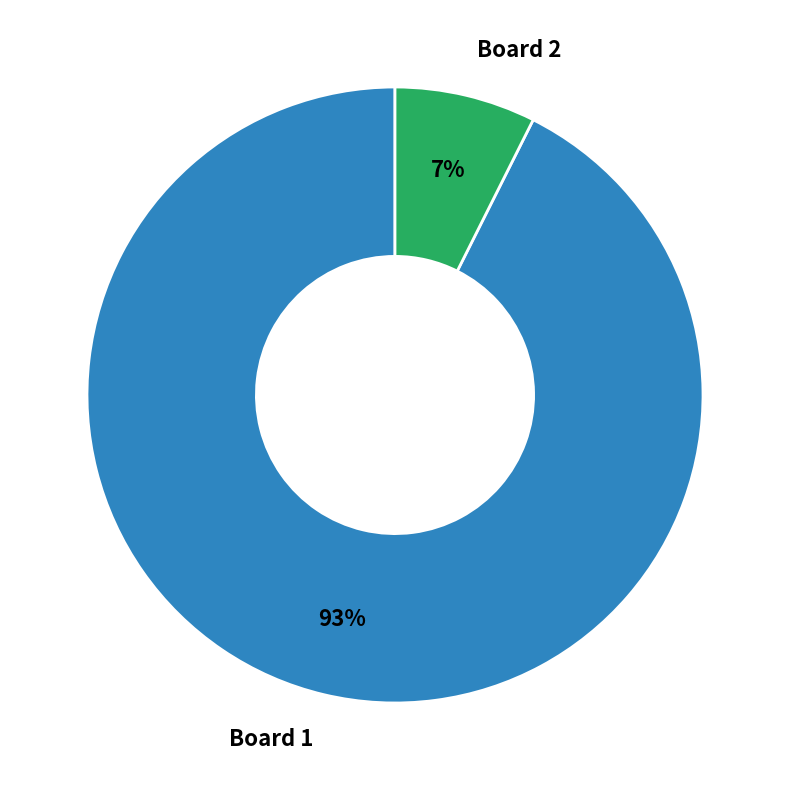

Is there a majority slice in this chart?

Yes